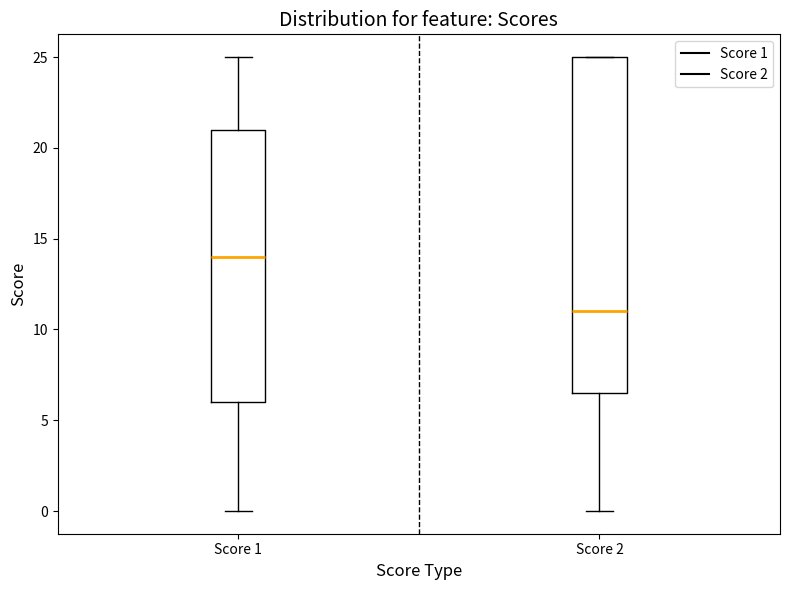

Where is the upper edge of the box for Score 2 on the y-axis? The values are not printed on the chart, so give them approximately, as read against the axis.

25.0